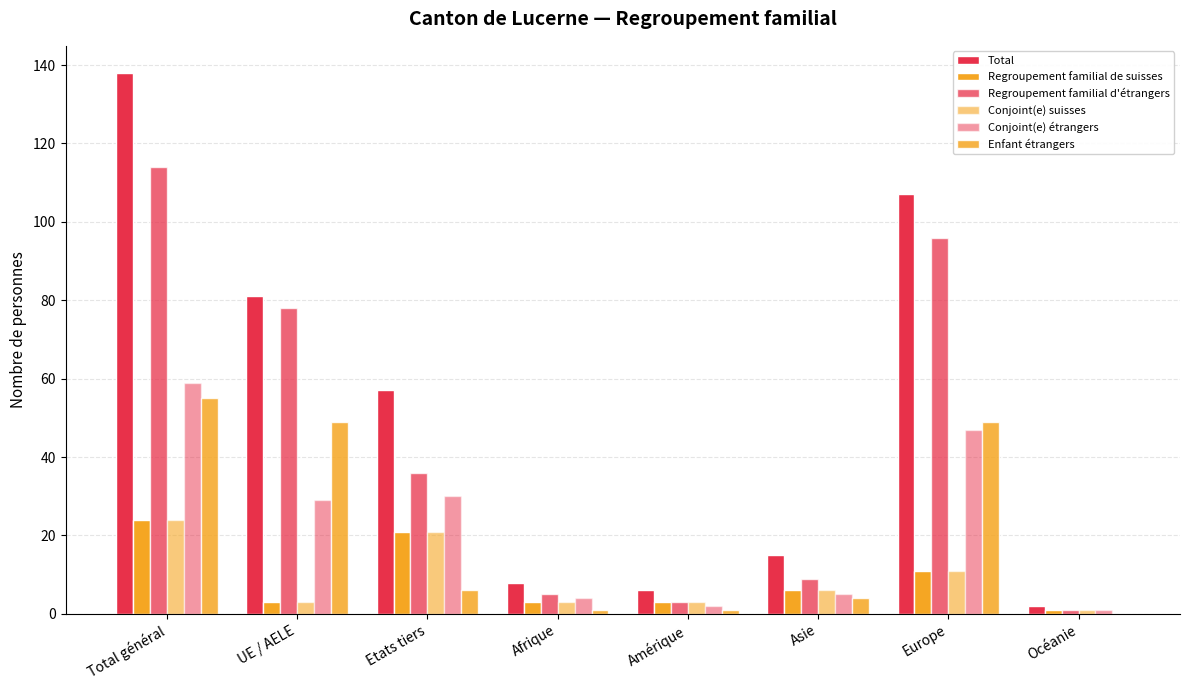

What position from the left is Océanie?

8